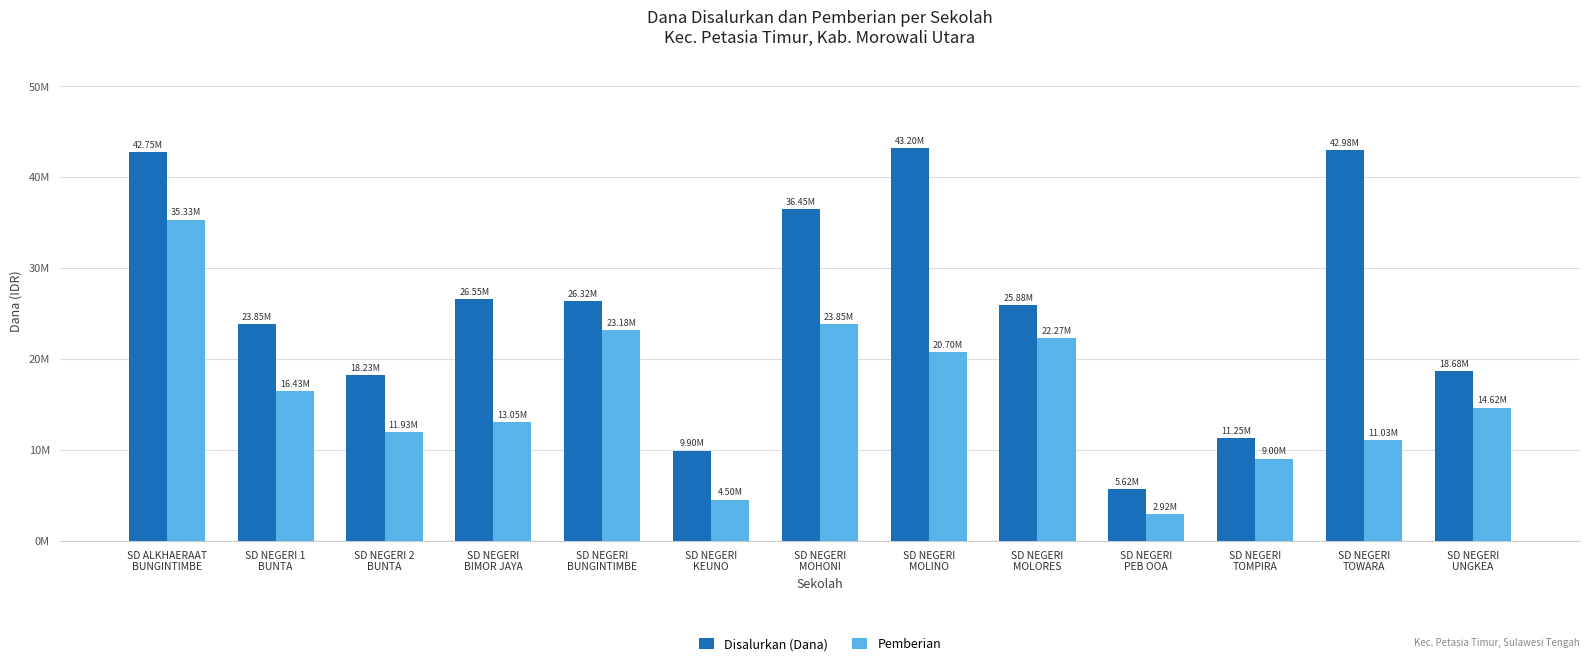

Reading left to right, transcribe all the data shown in this chart.

Disalurkan (Dana): 42750000	23850000	18225000	26550000	26325000	9900000	36450000	43200000	25875000	5625000	11250000	42975000	18675000
Pemberian: 35325000	16425000	11925000	13050000	23175000	4500000	23850000	20700000	22275000	2925000	9000000	11025000	14625000